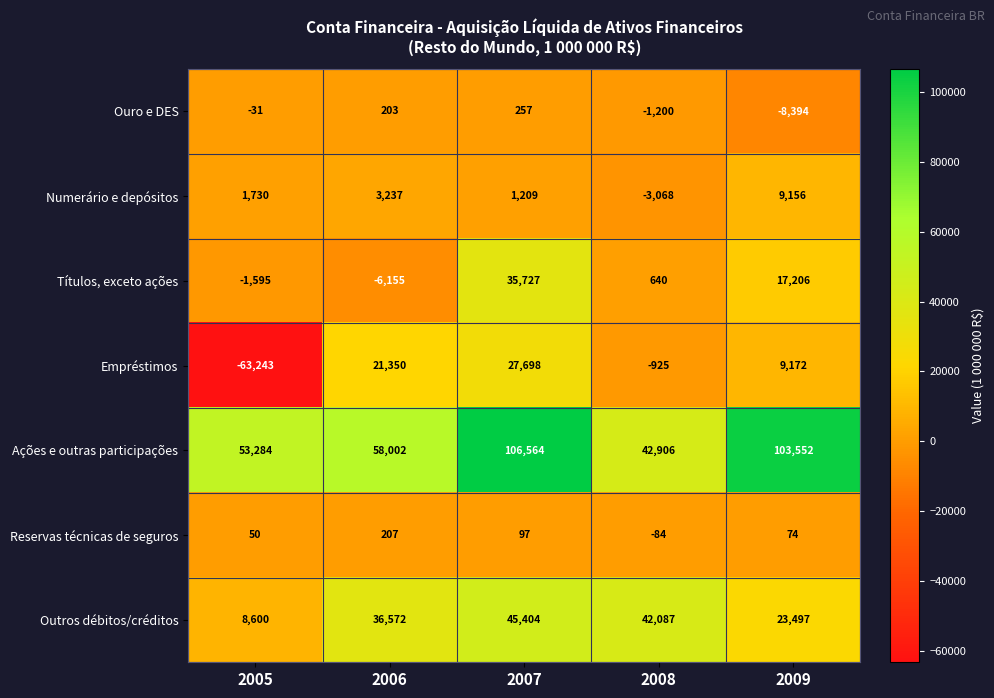

What is the spread (max minus min) of values at 2008?

45974